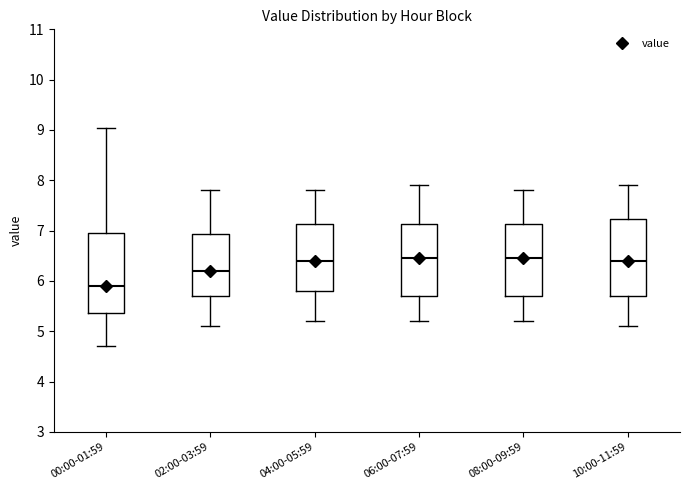

Where is the lower edge of the box for 04:00-05:59 on the y-axis? The values are not printed on the chart, so give them approximately, as read against the axis.

5.8